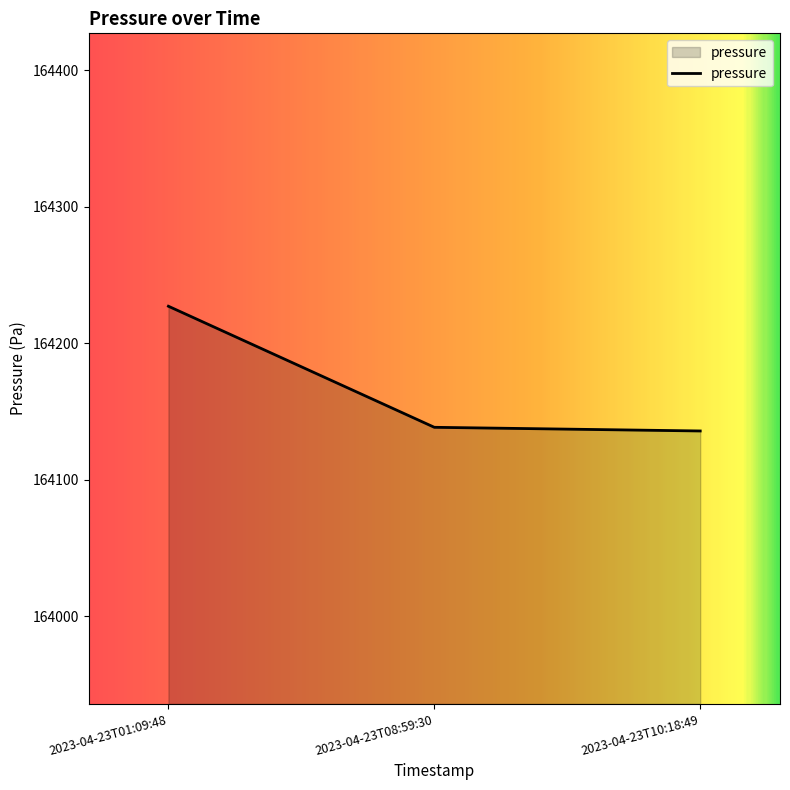

What is the difference between the maximum and minimum values?

91.4